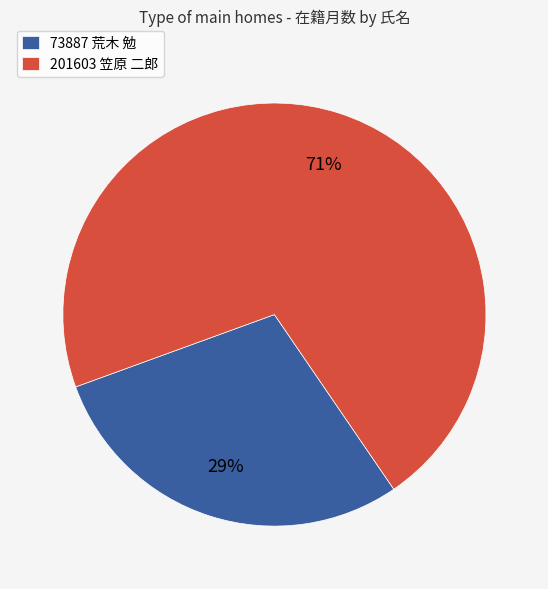

The 201603 笠原 二郎 slice represents 71% of the pie. True or false?

True